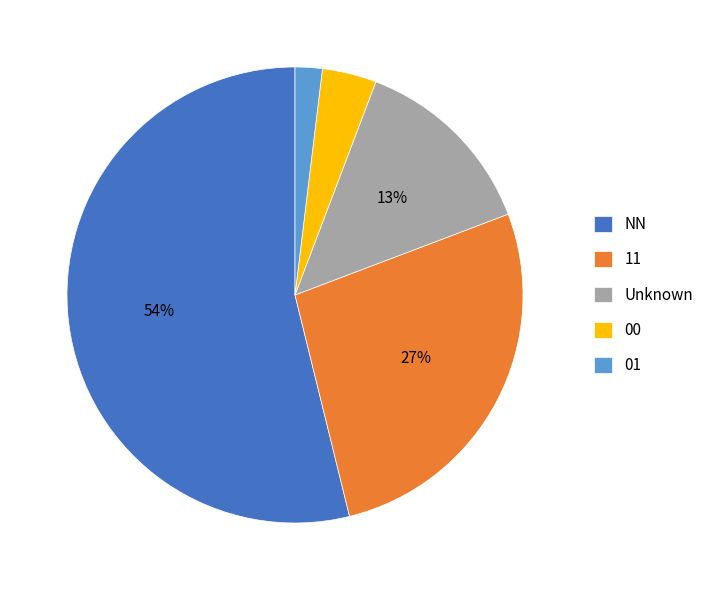

How many slices are in this pie chart?

5